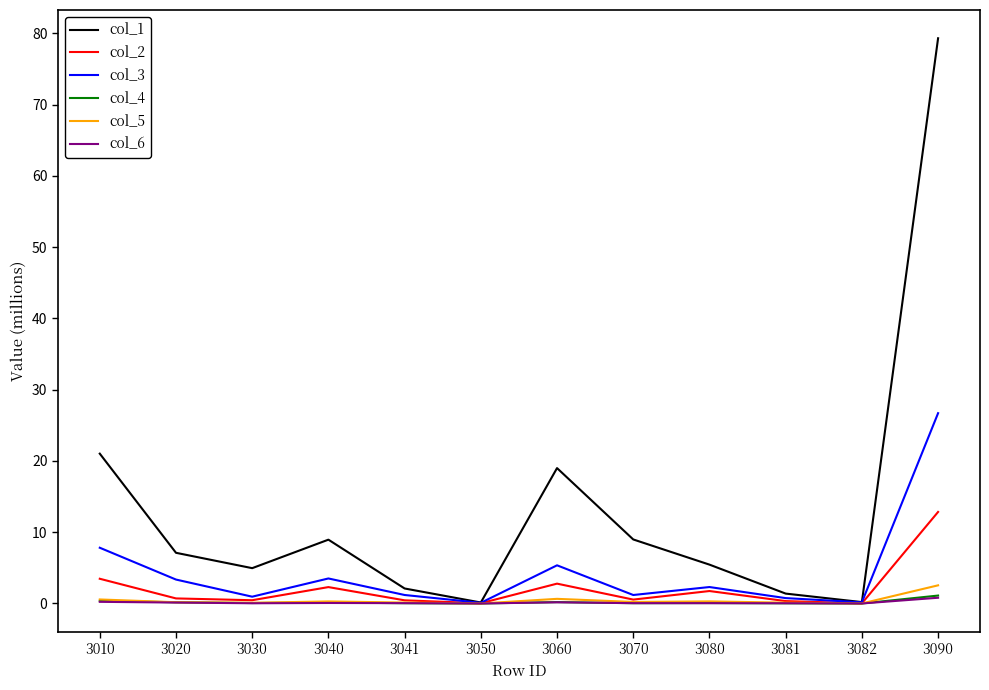

At how many categories does at least one series exceed 60?

1